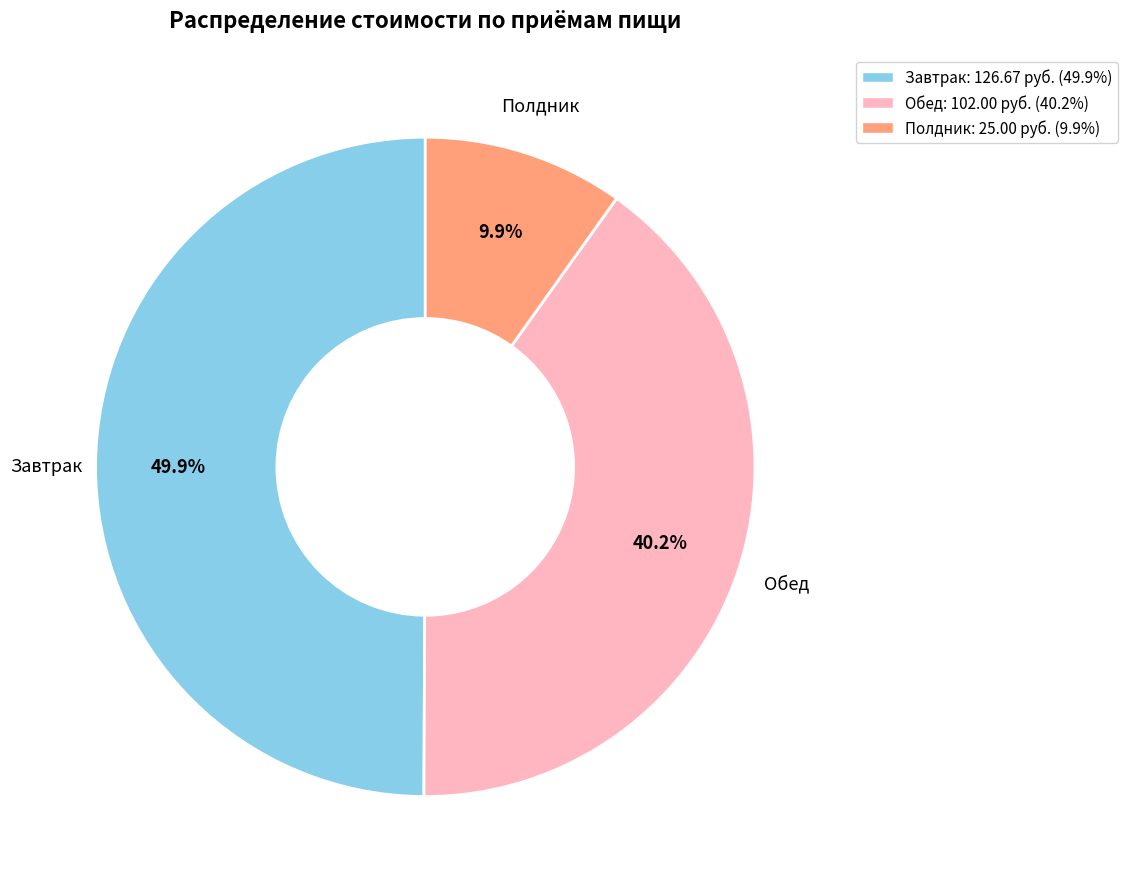

How many slices are in this pie chart?

3